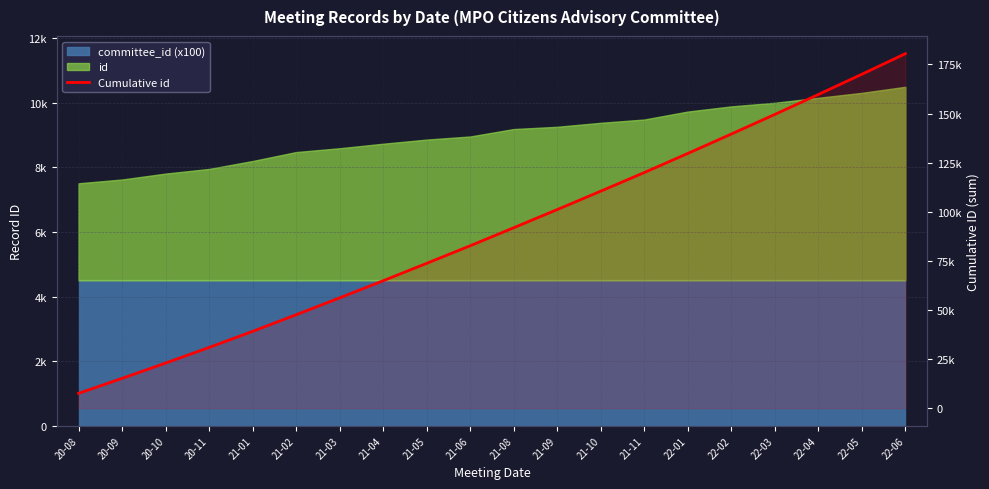

Which category has the lowest value across all series?

20-08